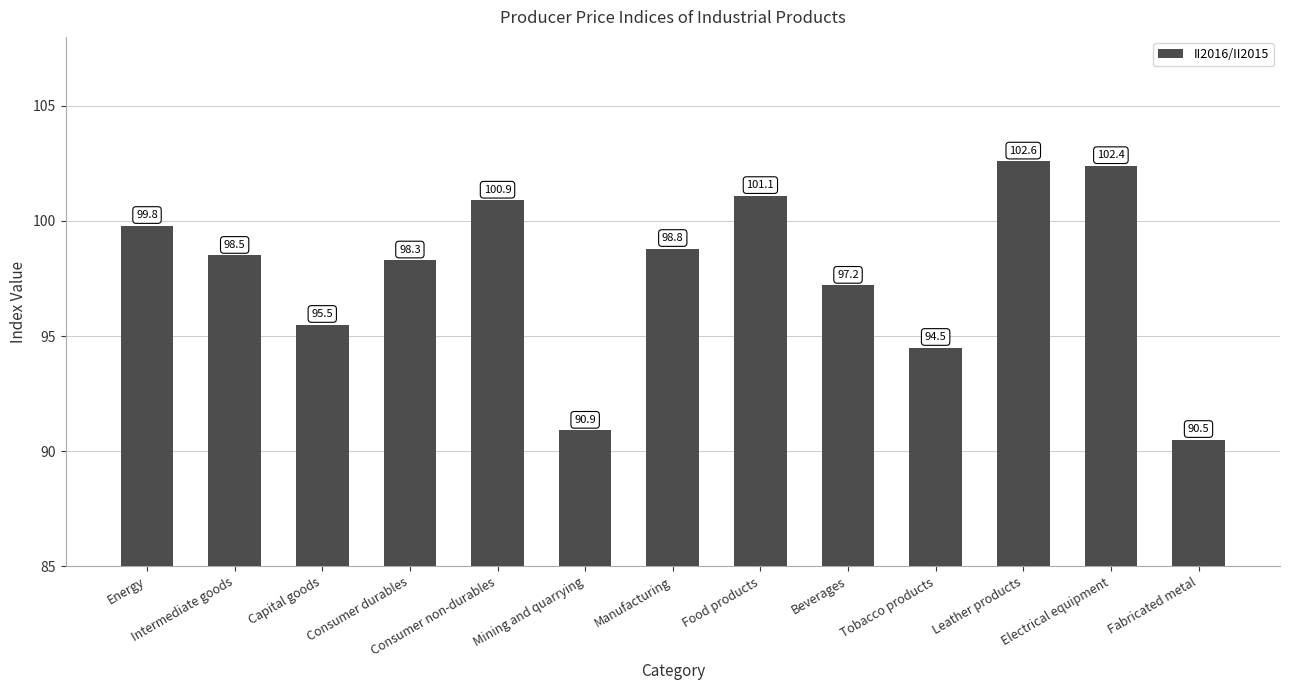

Read the value at Consumer non-durables.

100.9